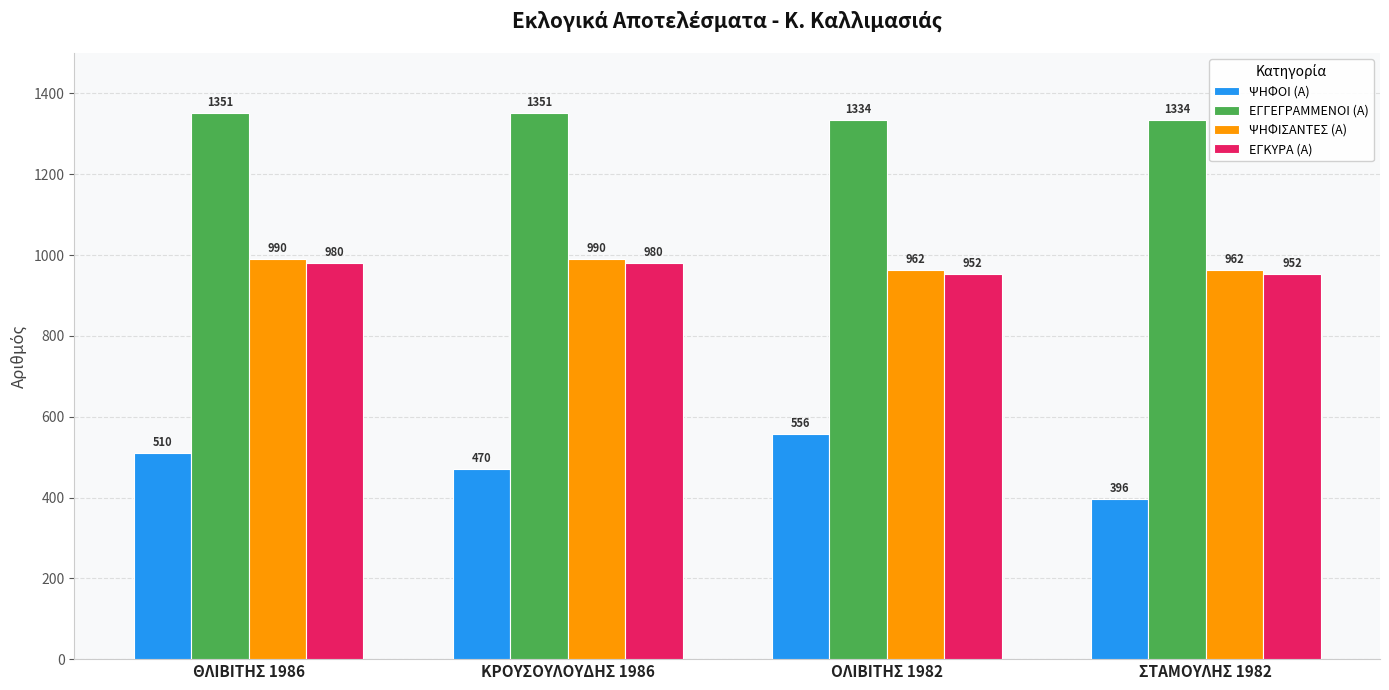

What is the difference between the maximum and minimum values in the ΨΗΦΙΣΑΝΤΕΣ (Α) series?

28